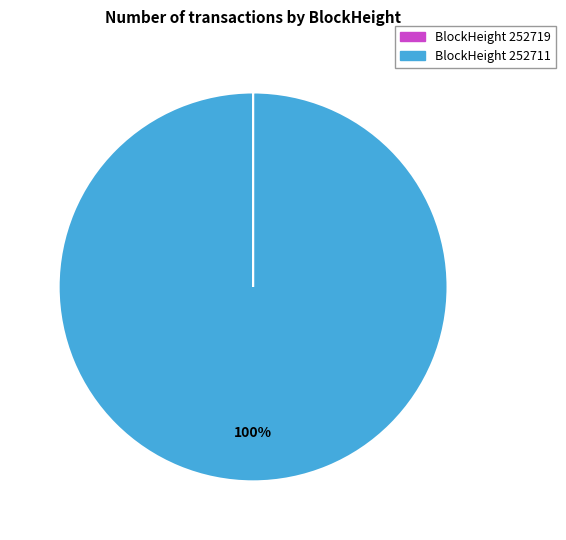

To the nearest percent, what is the difference between the largest and smallest slice percentages?

100%